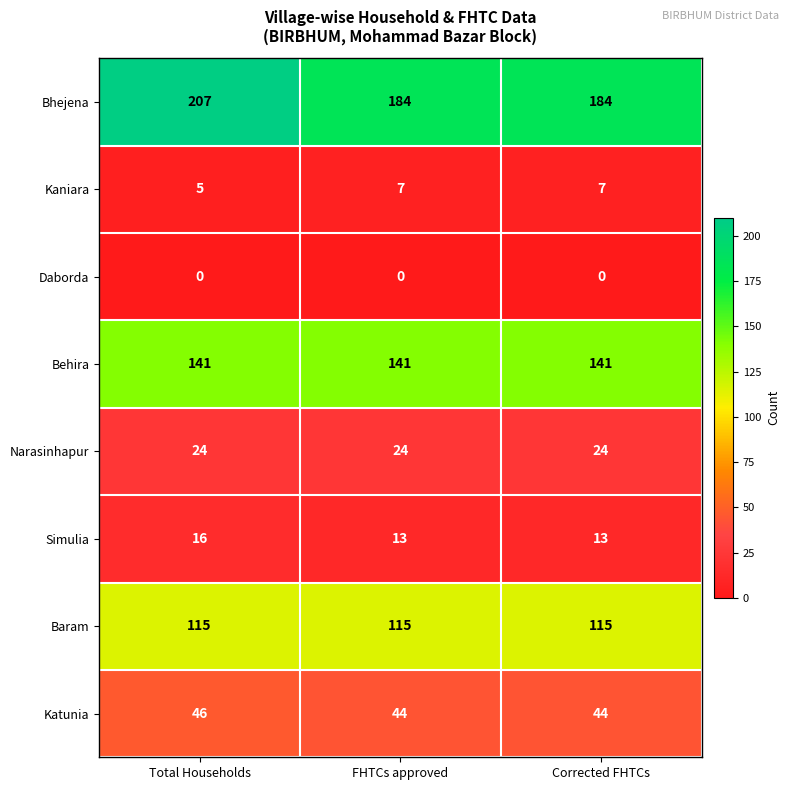

Is it true that Daborda equals 0 at Corrected FHTCs?

True